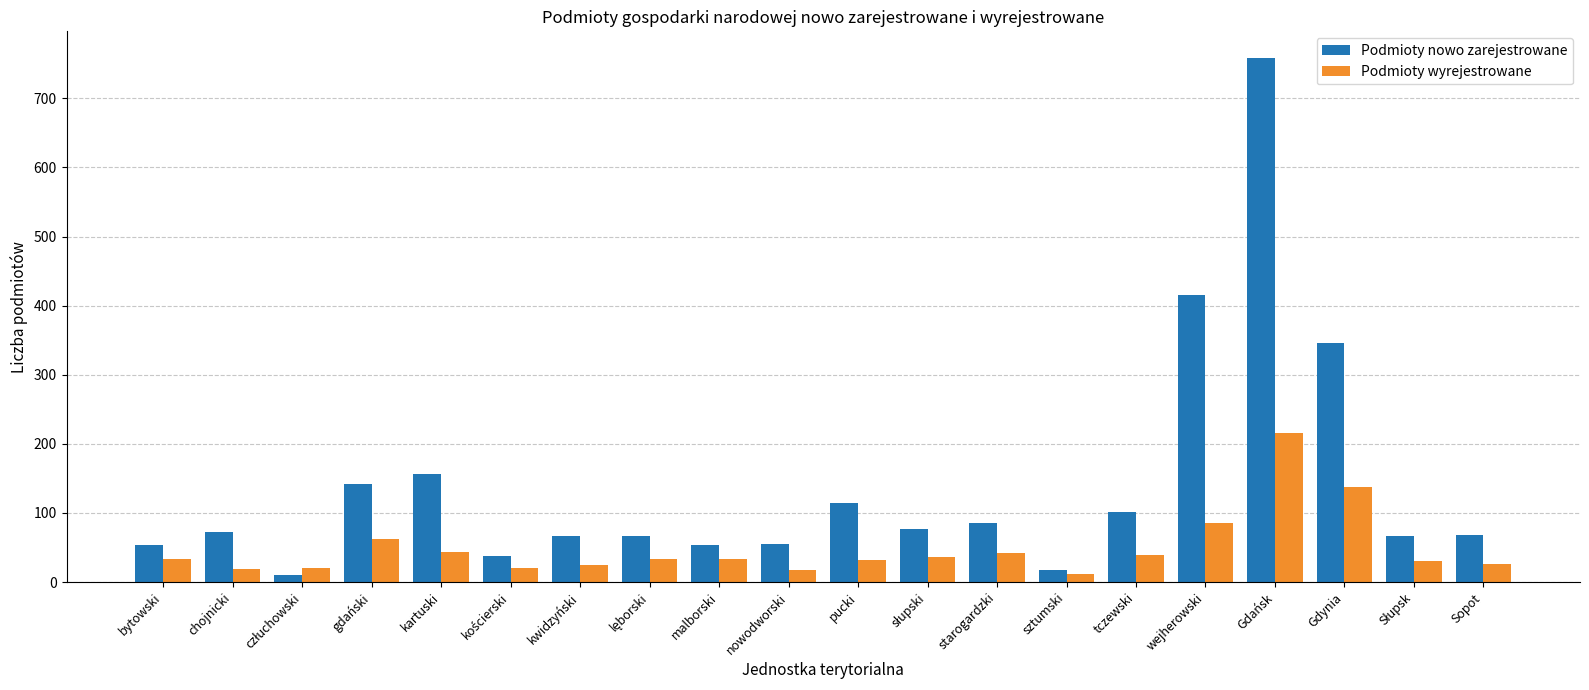

Are the bars horizontal?

No